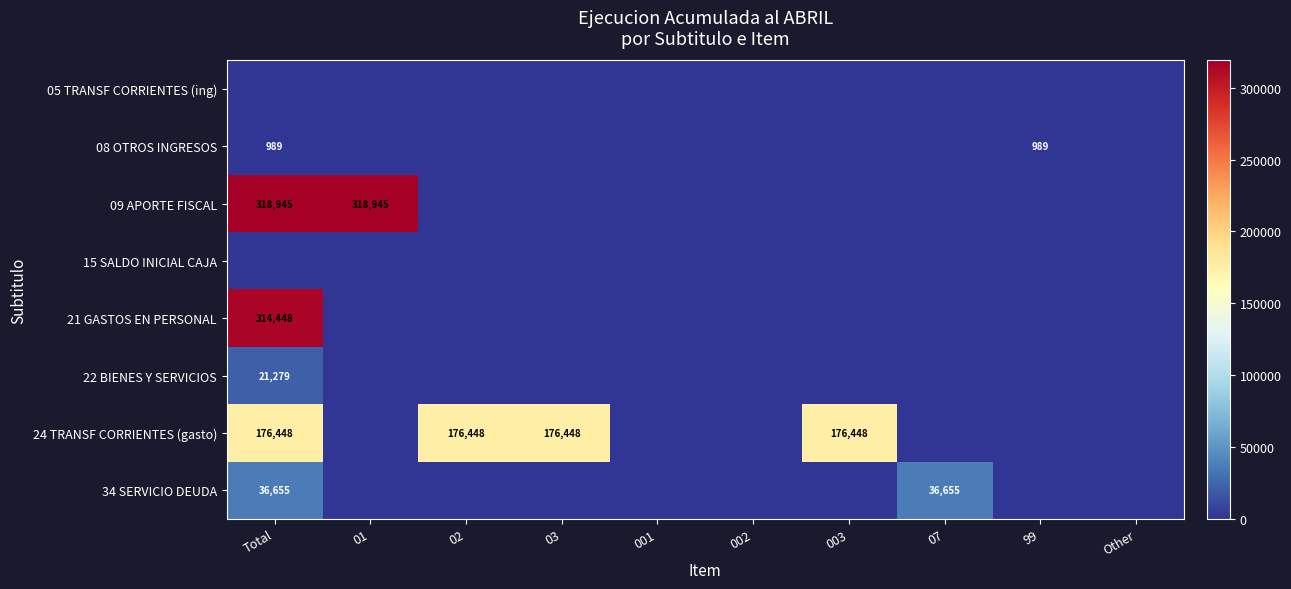

Which has a higher value, Other or 001?

Other